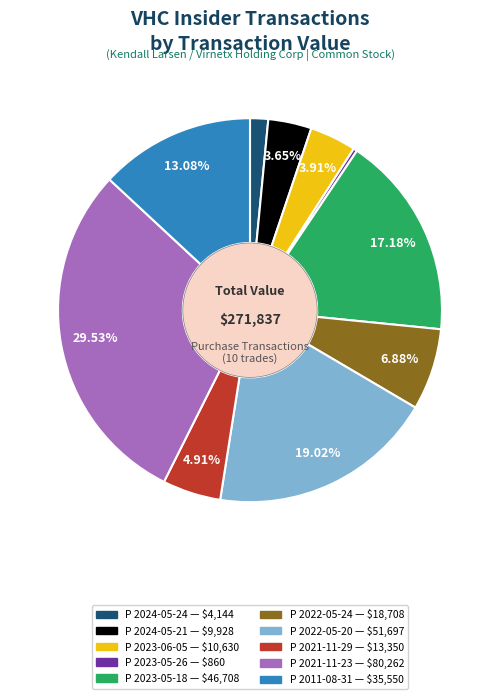

Approximately how many times larger is the value at P 2021-11-29 compared to P 2023-05-26?

15.5